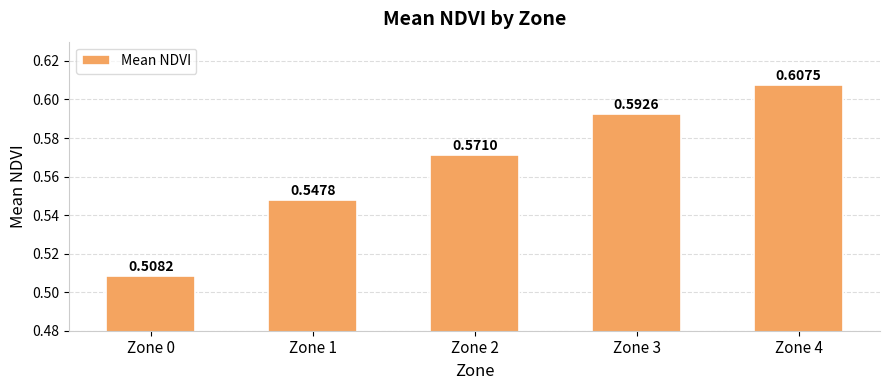

Rank the categories by value from lowest to highest.

Zone 0, Zone 1, Zone 2, Zone 3, Zone 4